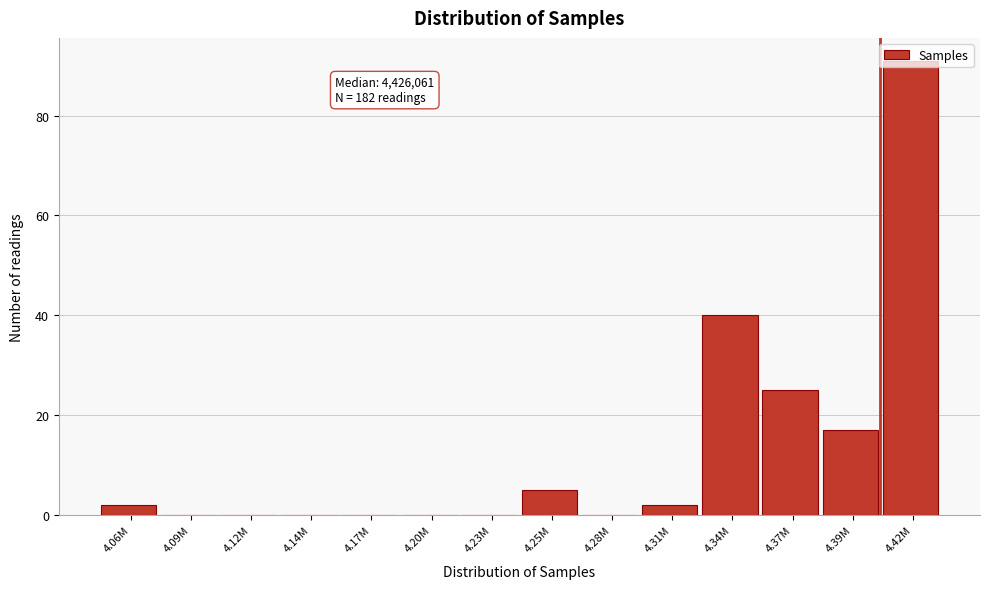

What is the sum of all values?

182